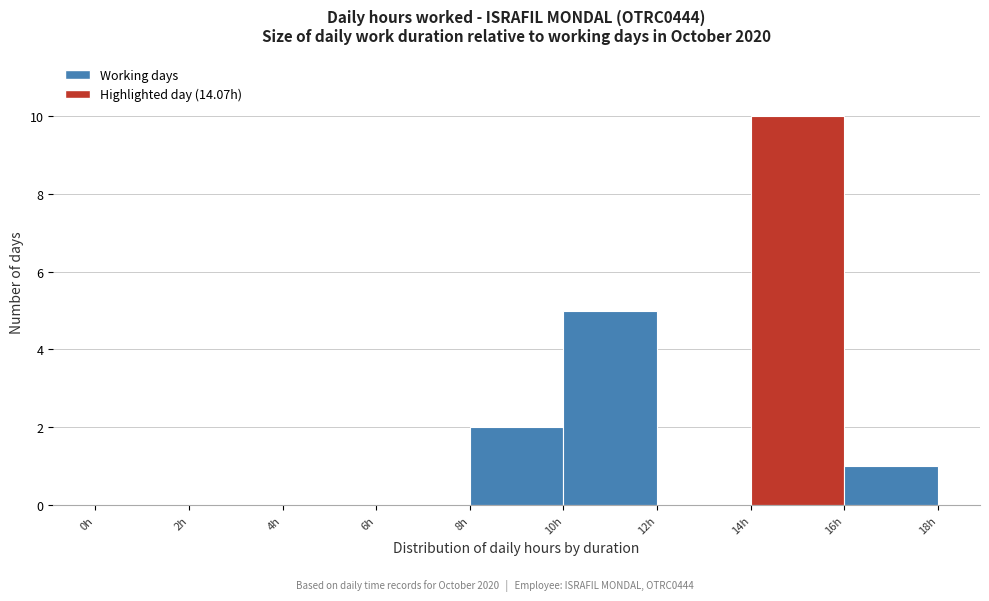

How tall is the bar that spans 14 to 16 on the x-axis? The values are not printed on the chart, so give them approximately, as read against the axis.

10